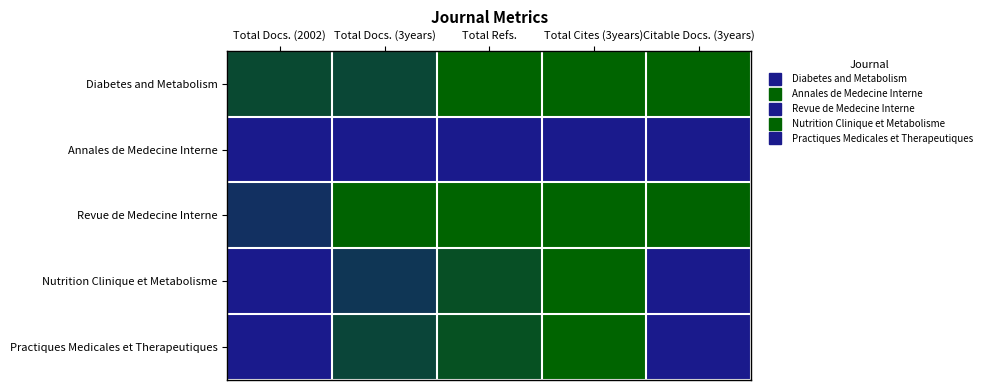

At which category is the sum across all series the highest?

Total Cites (3years)